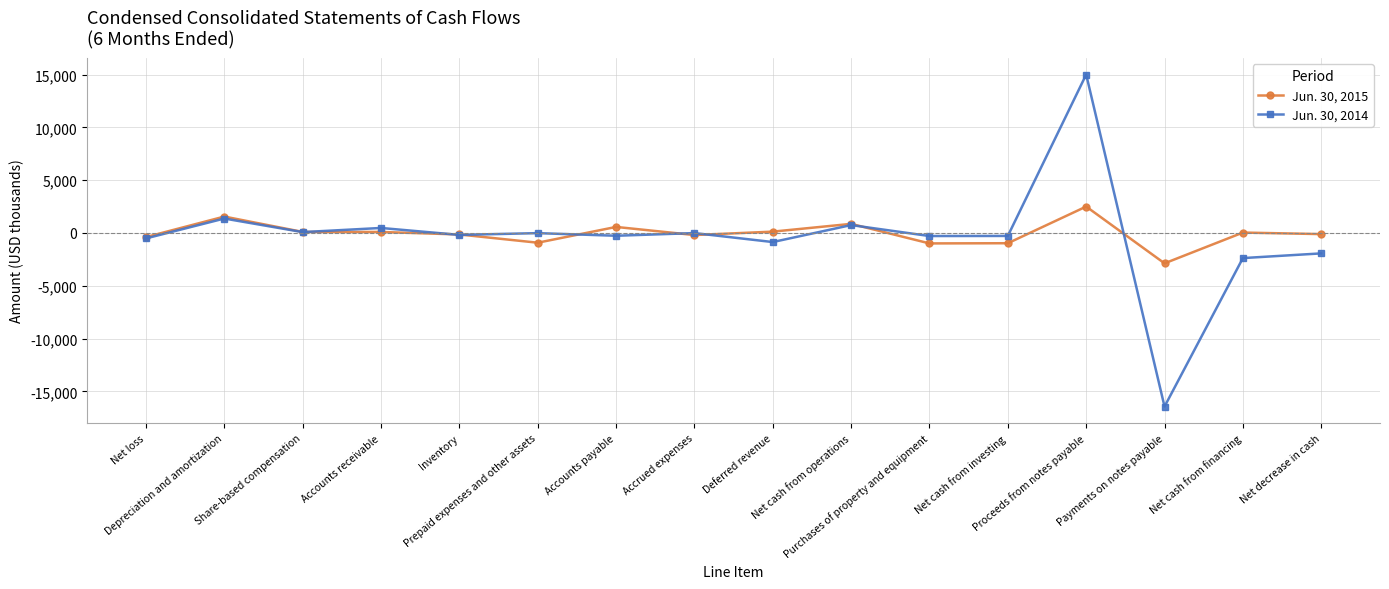

What is the maximum value shown in the chart?

15000